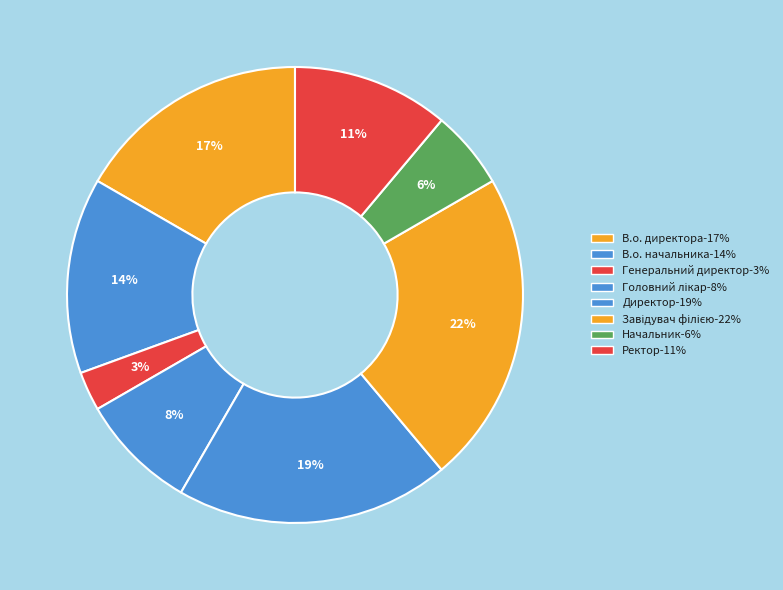

To the nearest percent, what portion does В.о. директора represent?

17%